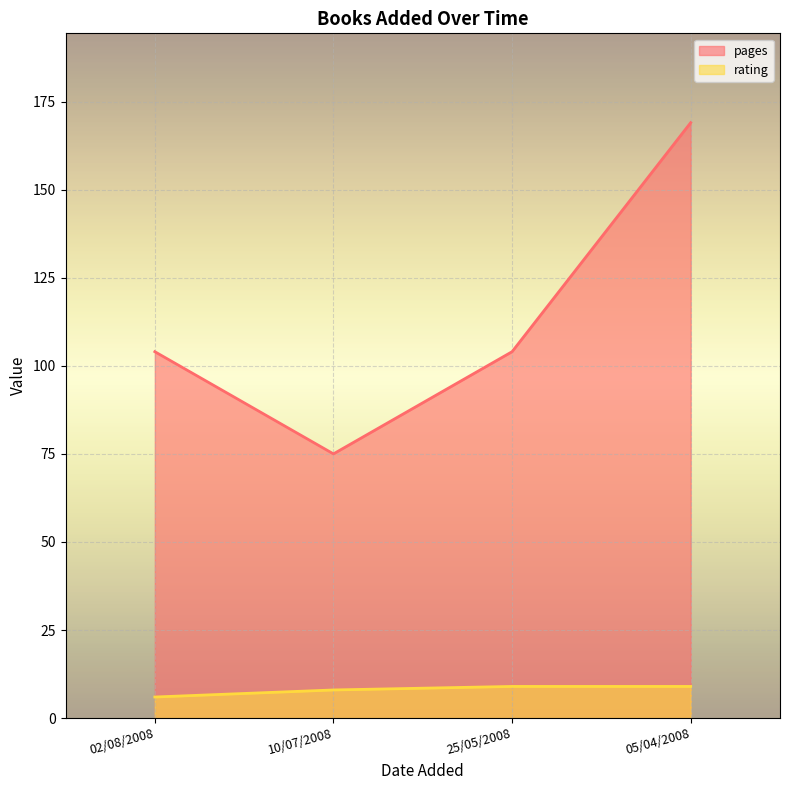

The value of pages at 02/08/2008 is 104. True or false?

True